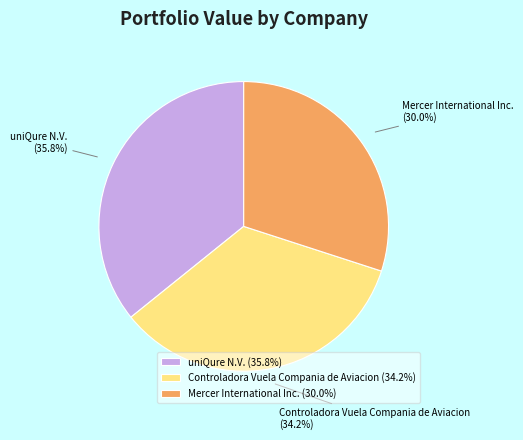

Combined, do uniQure N.V. and Controladora Vuela Compania de Aviacion account for over 50%?

Yes